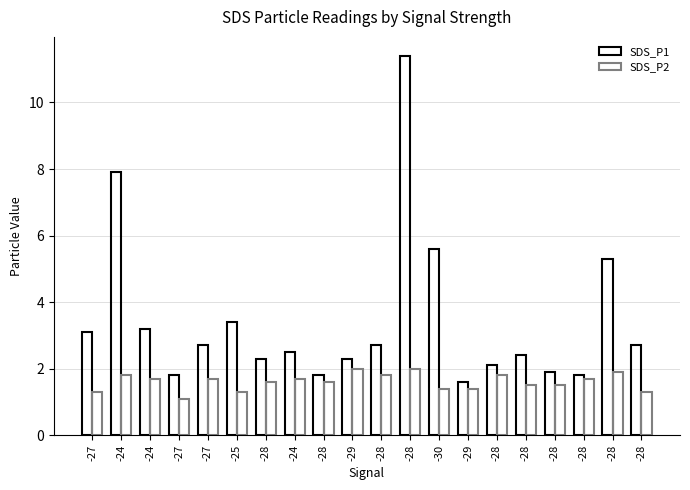

How many groups of bars are there?

20